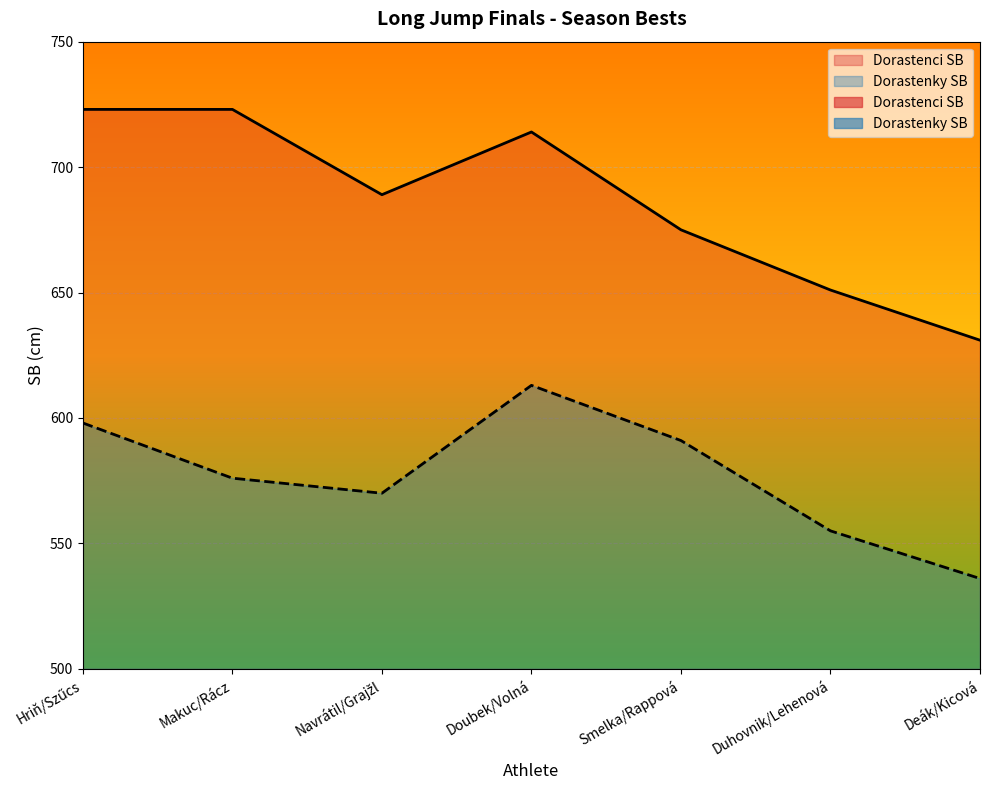

Reading left to right, extract all data points from this chart.

Dorastenci SB: Hriň/Szűcs=723	Makuc/Rácz=723	Navrátil/Grajžl=689	Doubek/Volná=714	Smelka/Rappová=675	Duhovnik/Lehenová=651	Deák/Kicová=631
Dorastenky SB: Hriň/Szűcs=598	Makuc/Rácz=576	Navrátil/Grajžl=570	Doubek/Volná=613	Smelka/Rappová=591	Duhovnik/Lehenová=555	Deák/Kicová=536